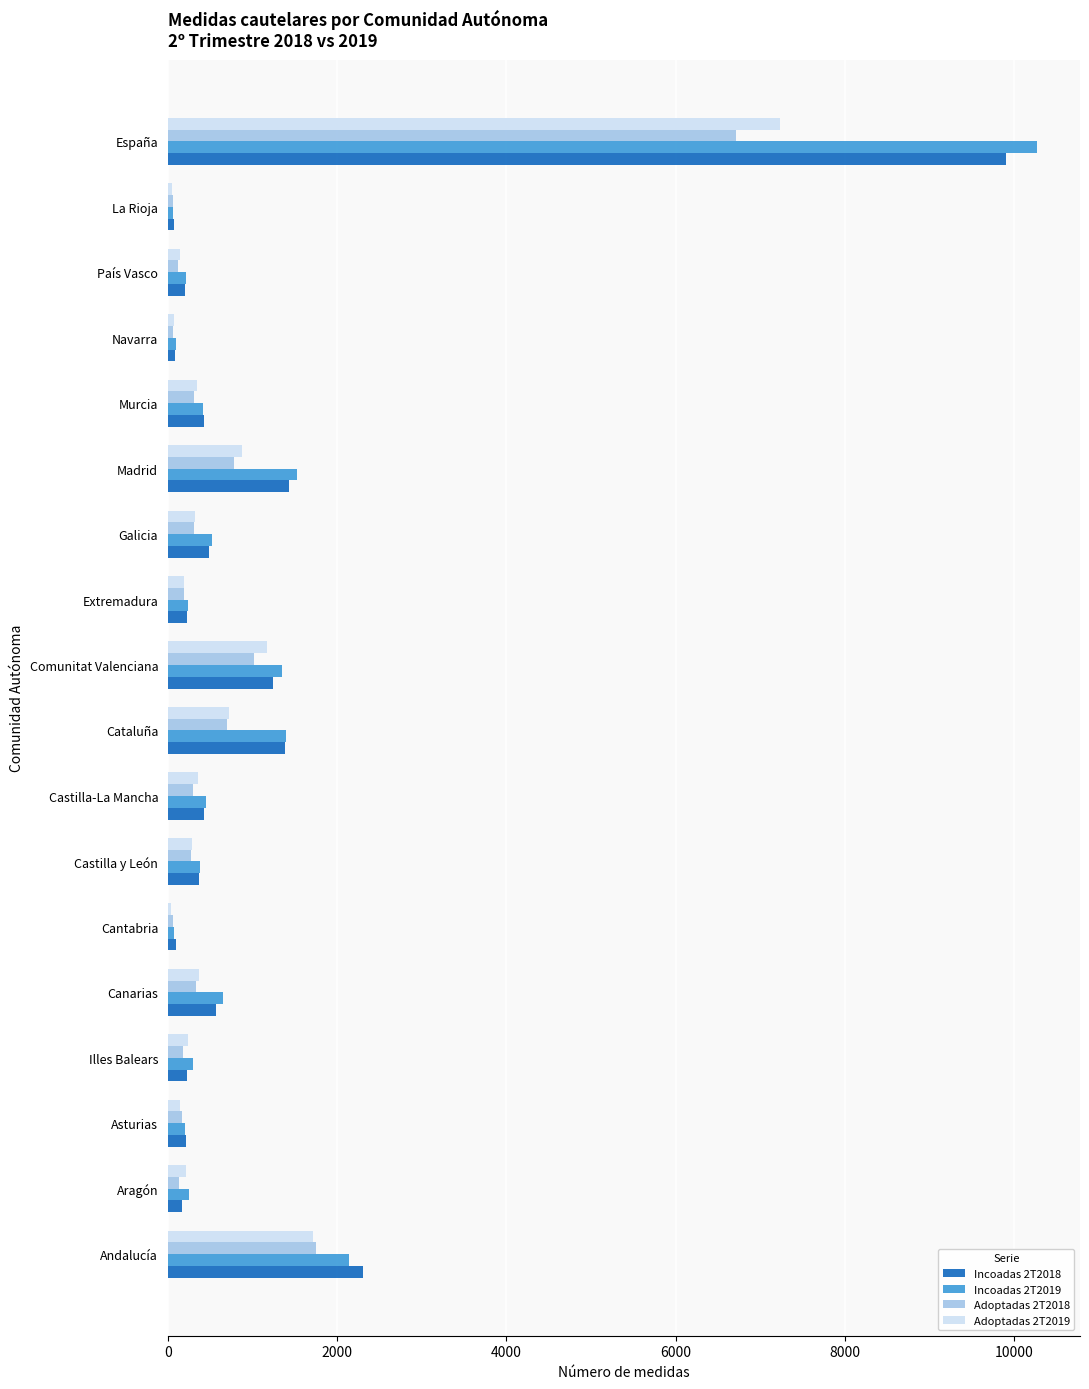

Is it true that Incoadas 2T2019 equals 1522 at Madrid?

True